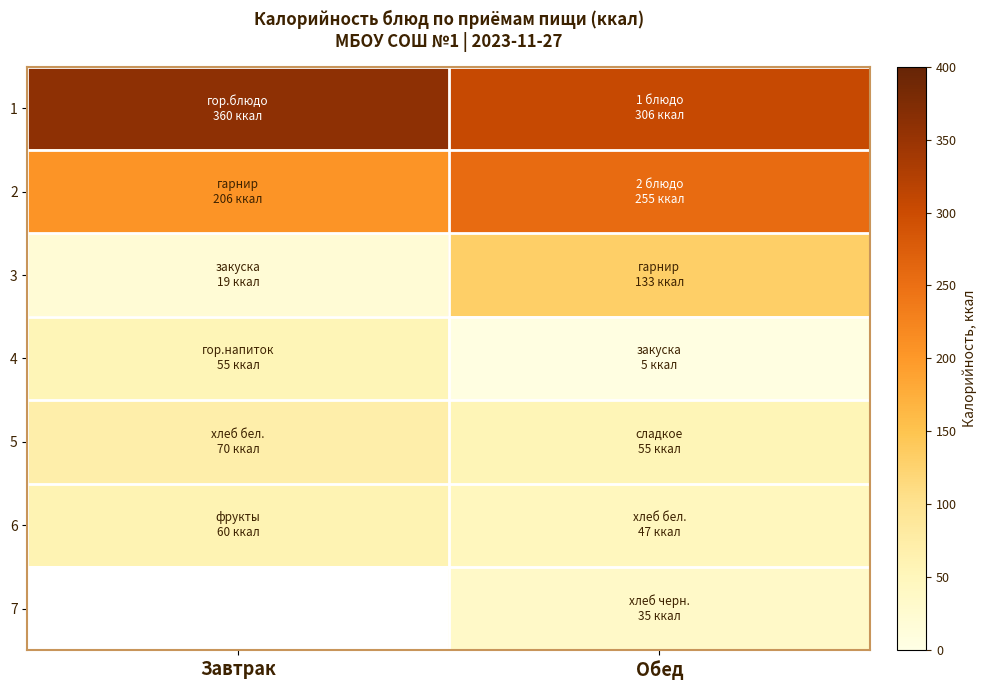

How many distinct data groups are displayed?

7